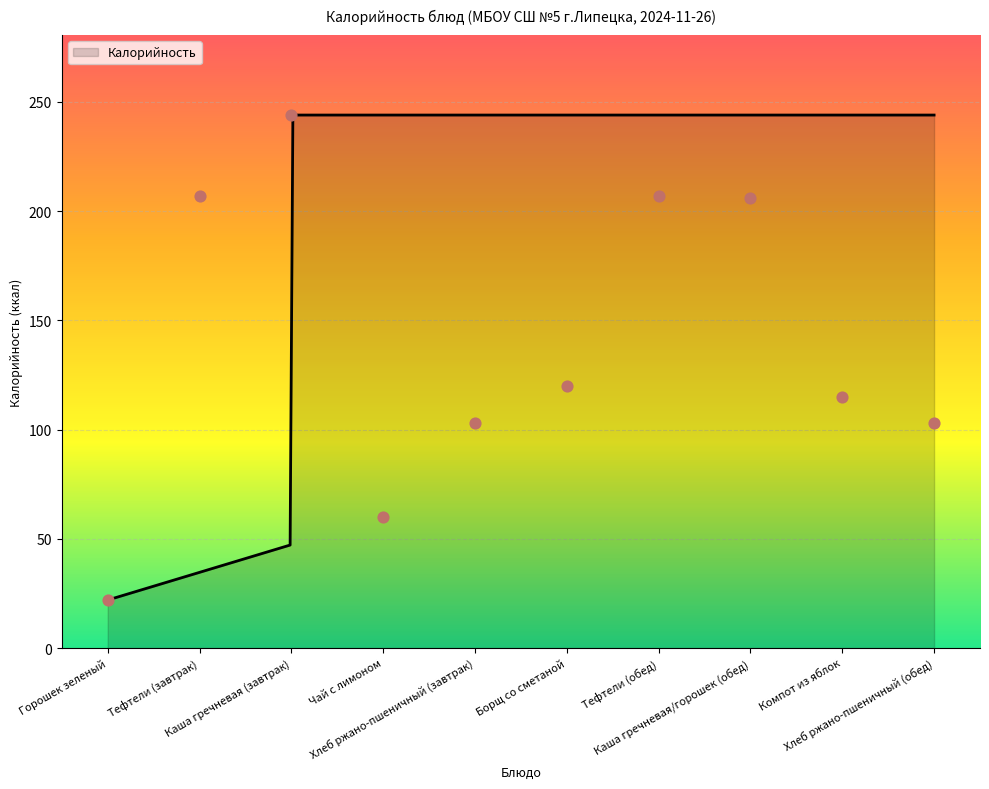

What is the change in value from Чай с лимоном to Борщ со сметаной?

+60